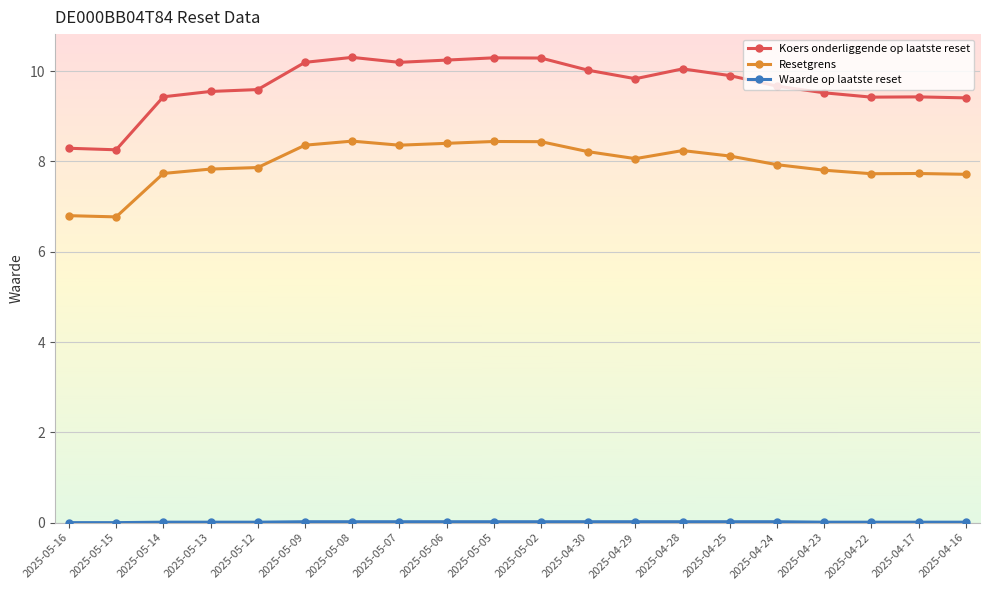

Which series has the largest range (max minus min)?

Koers onderliggende op laatste reset